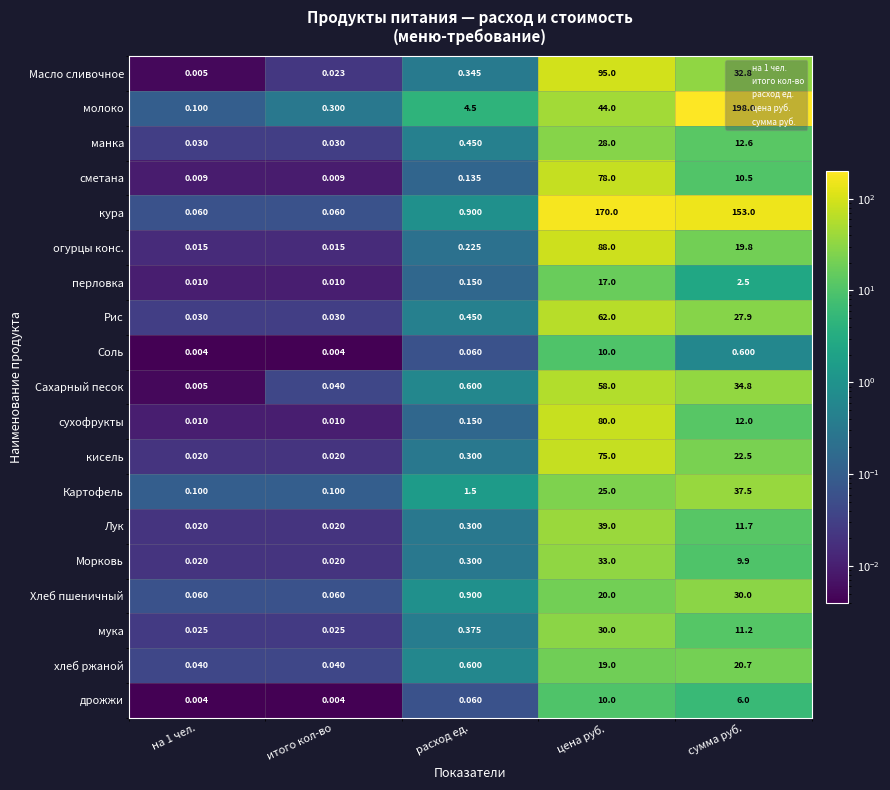

At which category is the sum across all series the highest?

цена руб.